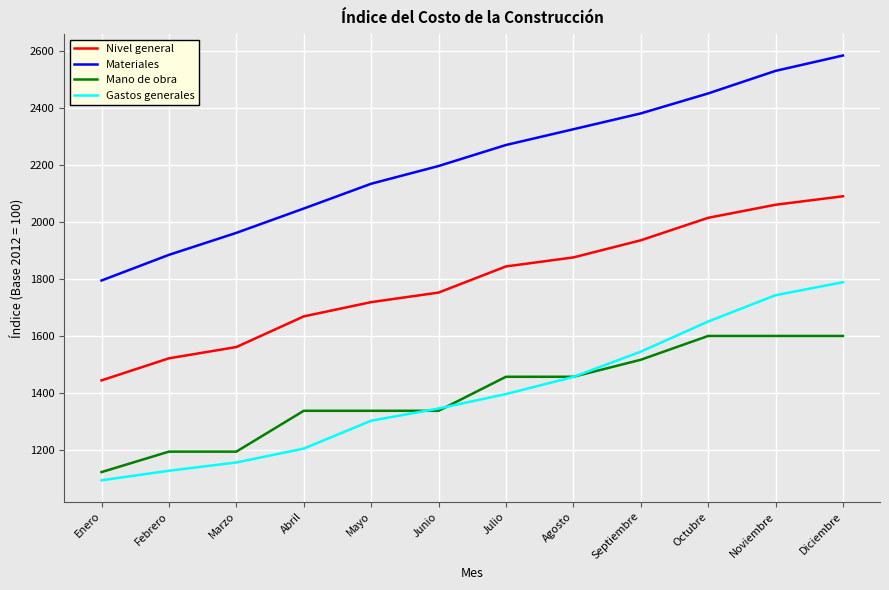

At which category does the chart reach its minimum across all series?

Enero